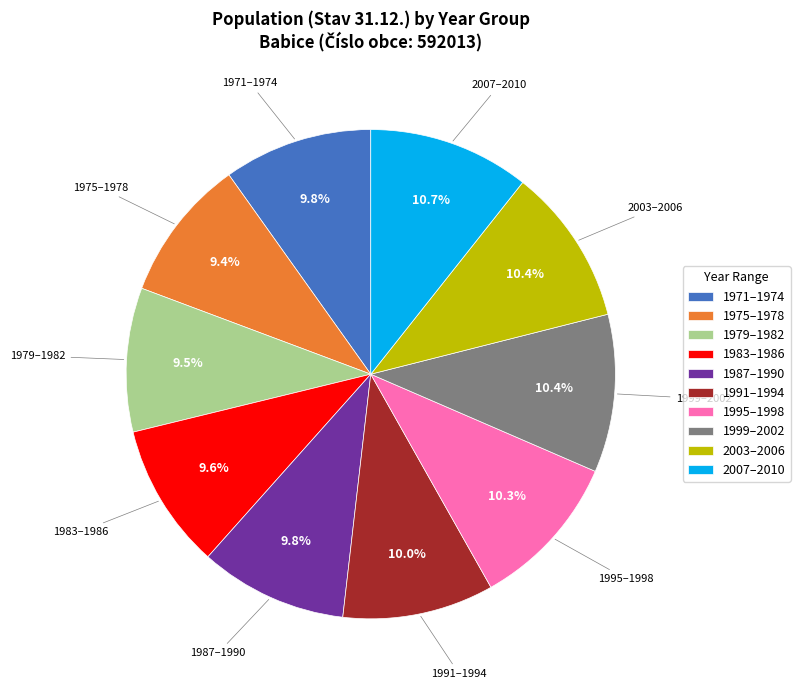

What is the ratio of the value at 2003–2006 to the value at 1975–1978?

1.1